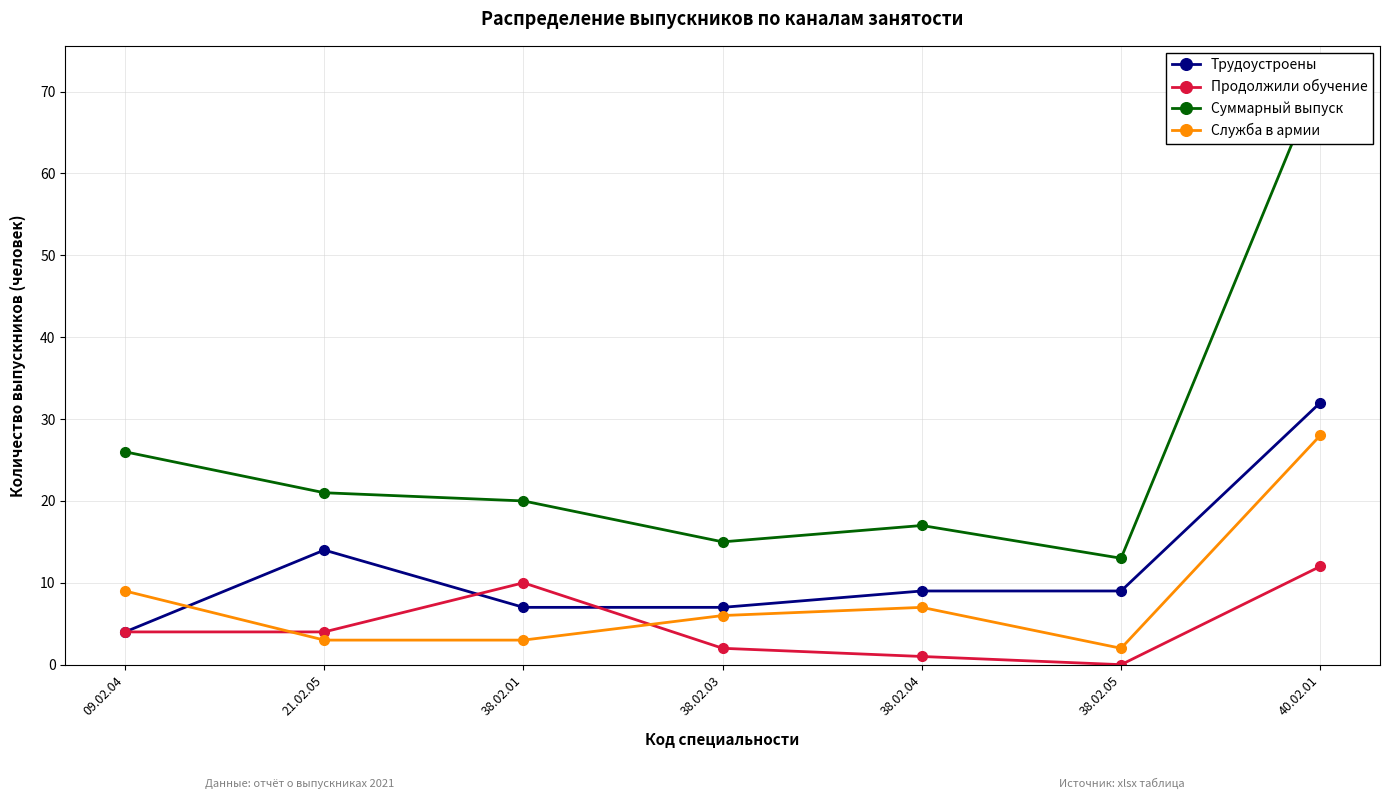

Where is Продолжили обучение nearest to the value 6?

09.02.04